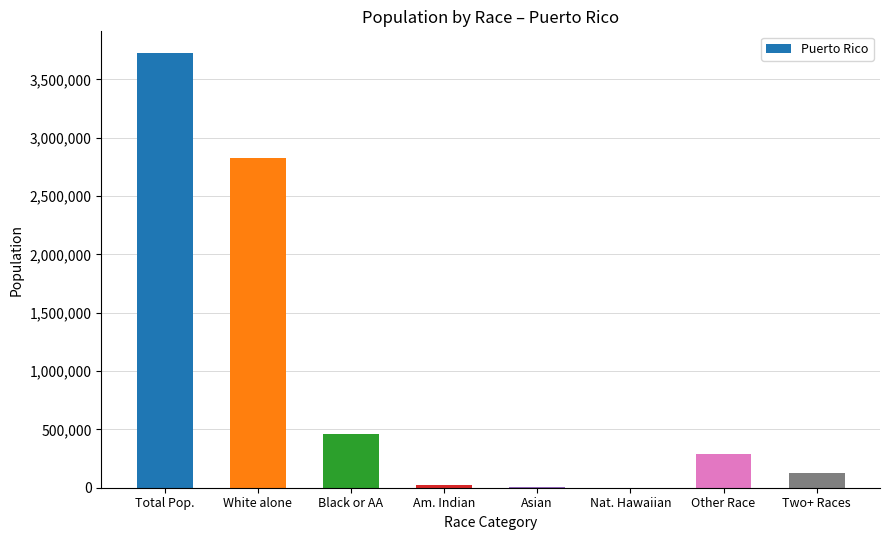

The chart shows a value of 461498 at Black or AA. True or false?

True